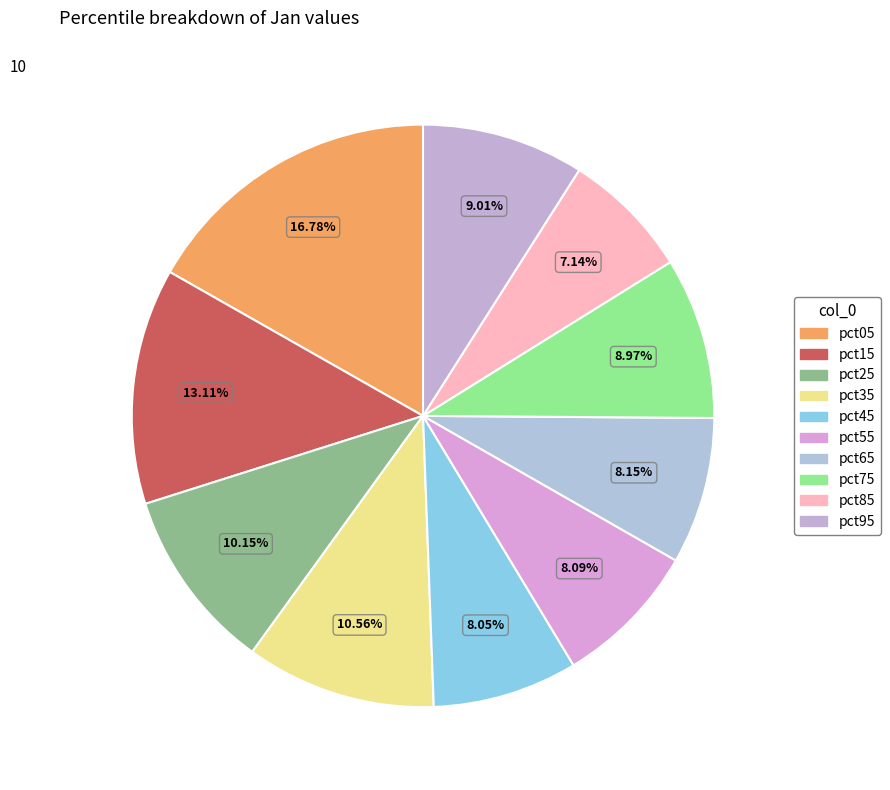

How much of the chart is everything except pct45?

91.9%